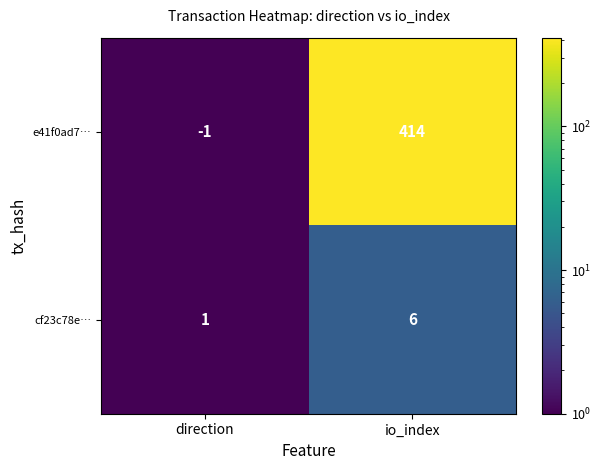

Rank the series by their average value, from highest to lowest.

e41f0ad7…, cf23c78e…